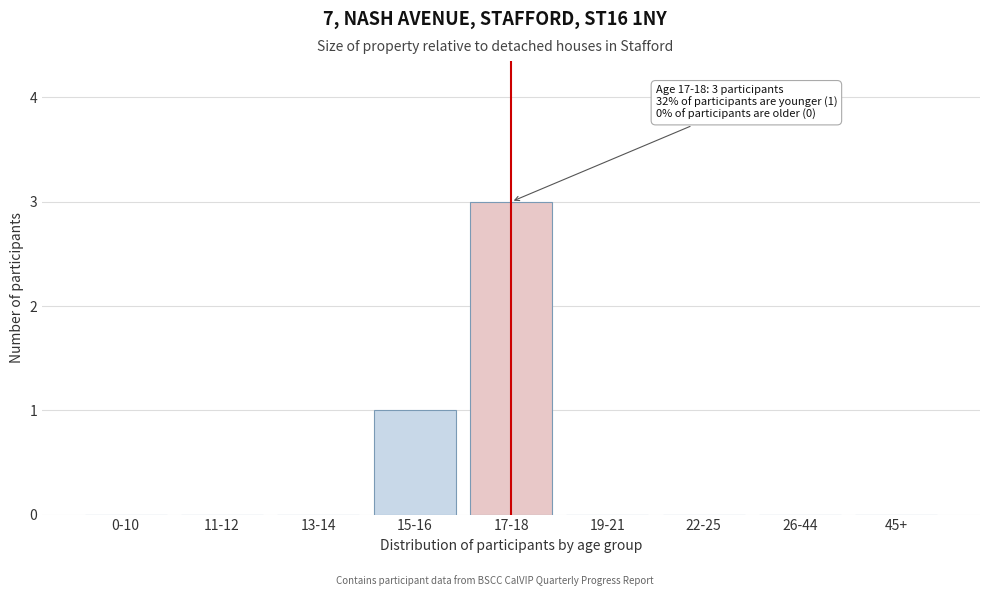

Reading left to right, transcribe all the data shown in this chart.

0-10=0	11-12=0	13-14=0	15-16=1	17-18=3	19-21=0	22-25=0	26-44=0	45+=0